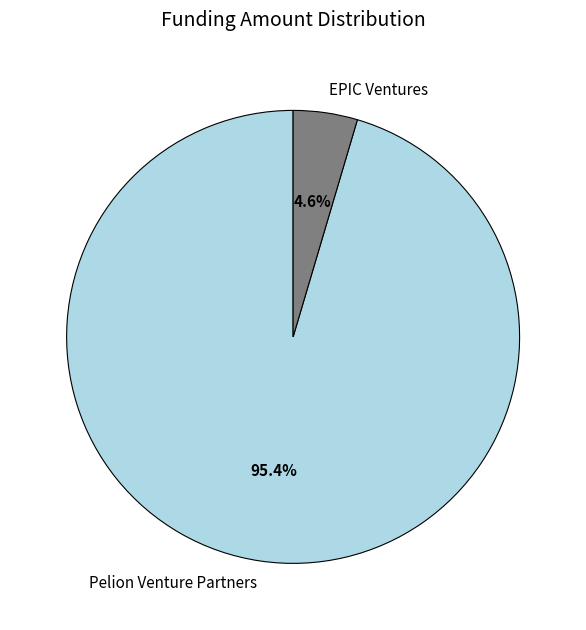

To the nearest percent, what is the difference between the Pelion Venture Partners and EPIC Ventures slice percentages?

91%